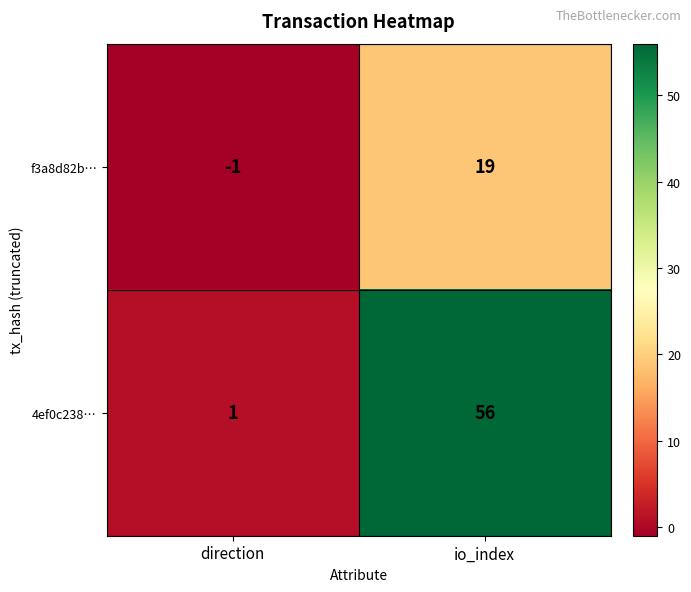

Which label corresponds to the largest value in the chart?

io_index